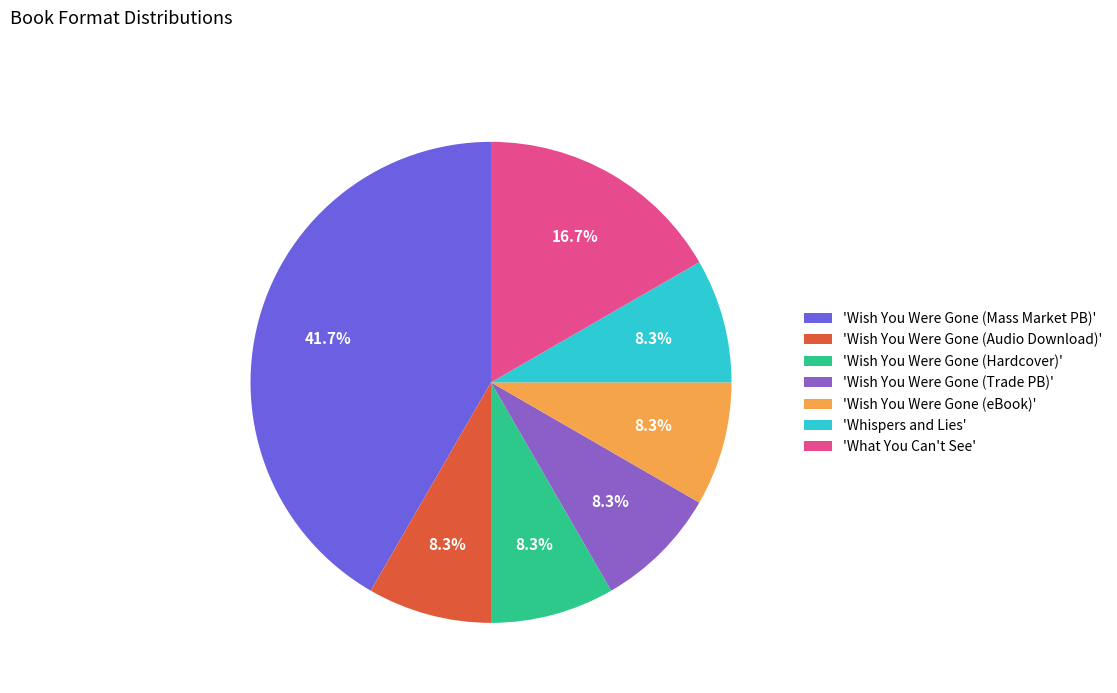

How much of the chart is everything except 'Wish You Were Gone (Audio Download)'?

91.7%